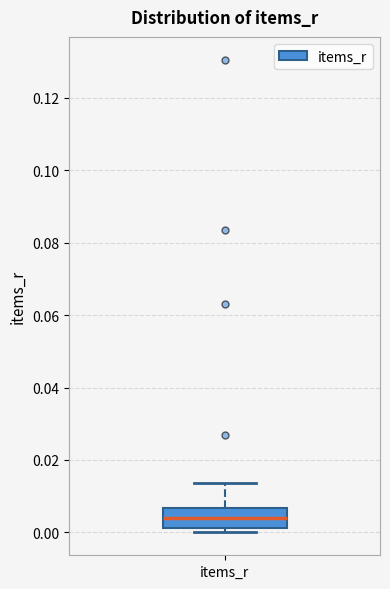

Read this box plot against the y-axis: the position of the median line, the range covered by the box, and the ends of both whiskers. The values are not printed on the chart, so give them approximately, as read against the axis.

median 0.004, box 0.002 to 0.006, whiskers 0.000 to 0.014